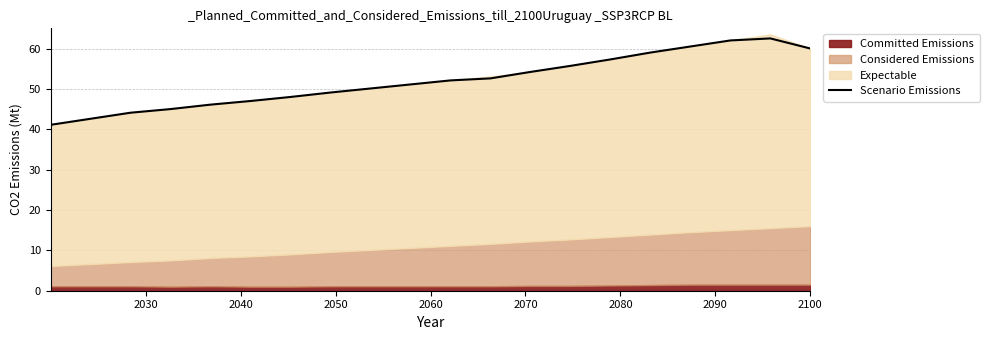

How many interior local peaks (higher than both neighbors) does the data have?

1